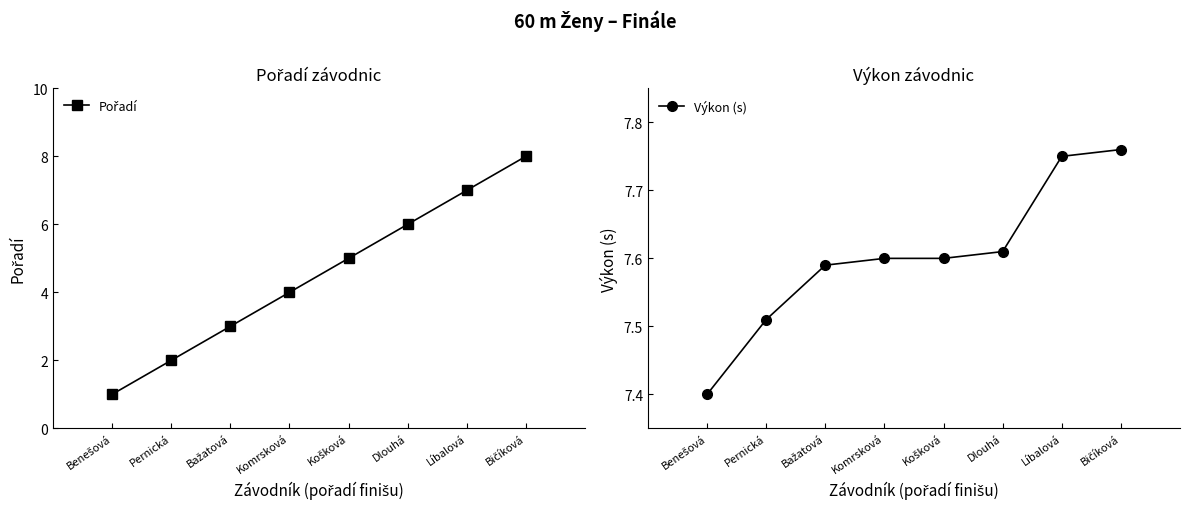

What is the sum of the Pořadí values at Benešová and Komrsková?

5.0